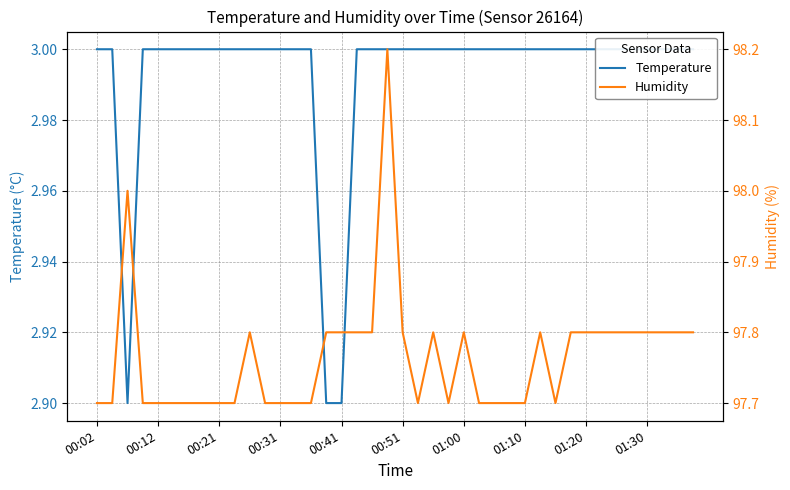

In humidity, how many points are higher than both neighbors (excluding endpoints)?

6